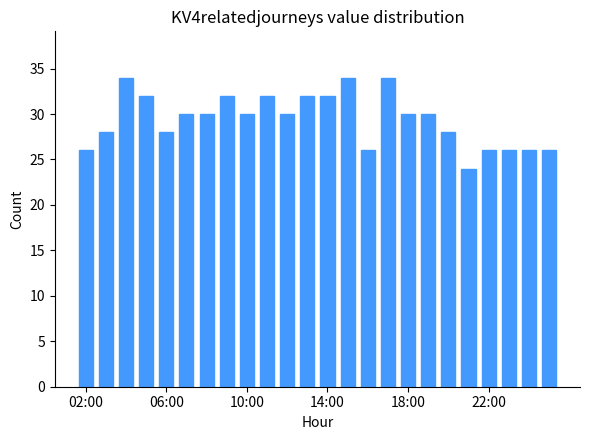

What is the minimum value shown in the chart?

24